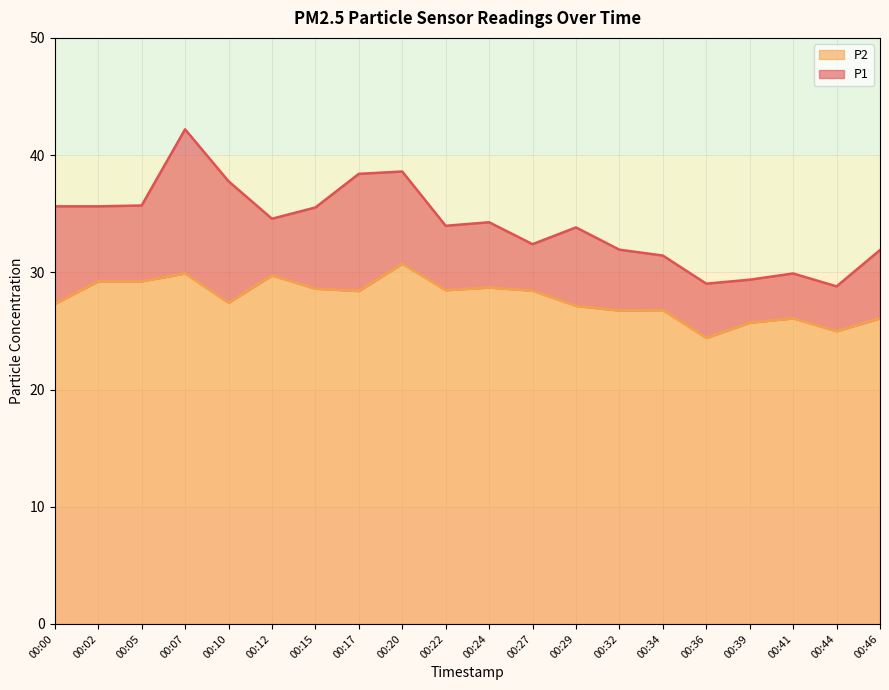

True or false: P1 and P2 intersect in this chart.

False